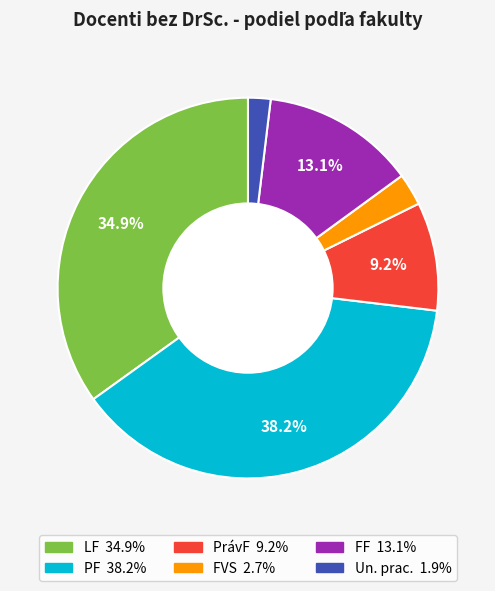

To the nearest percent, what is the average slice percentage?

17%